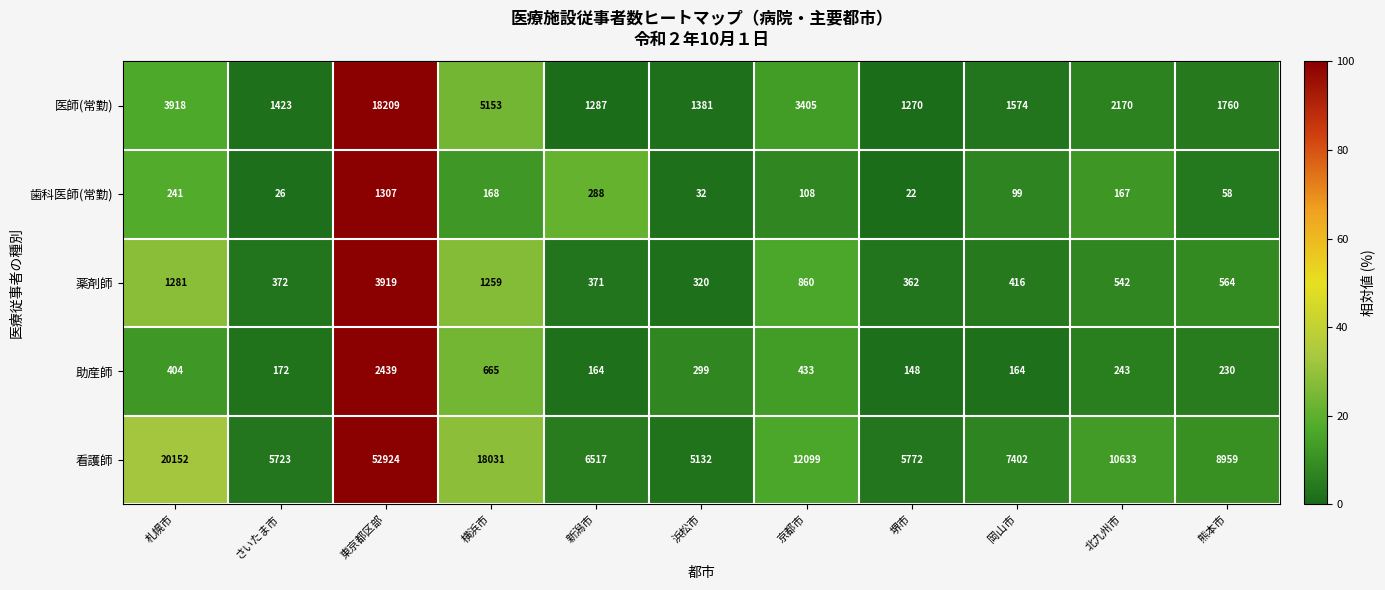

What is the difference between the maximum and minimum values in the 薬剤師 series?

3599